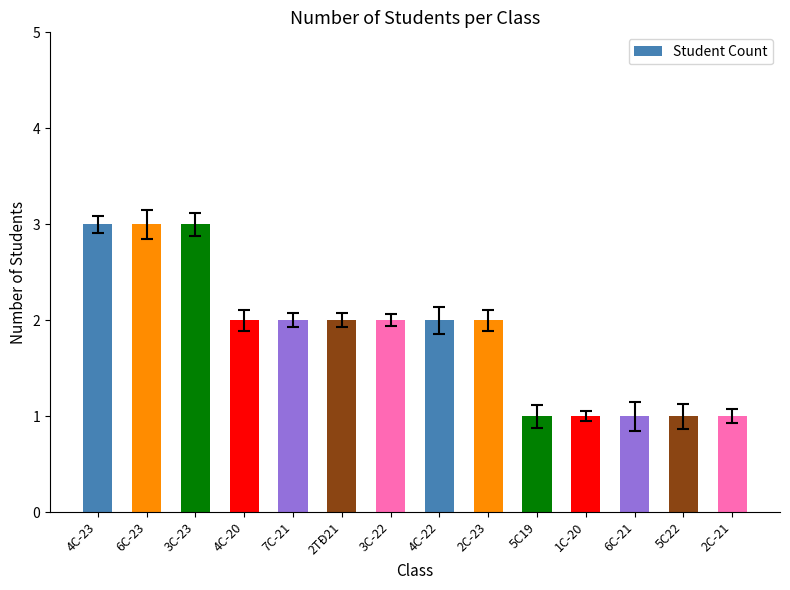

At which label does the data first exceed 2?

4C-23